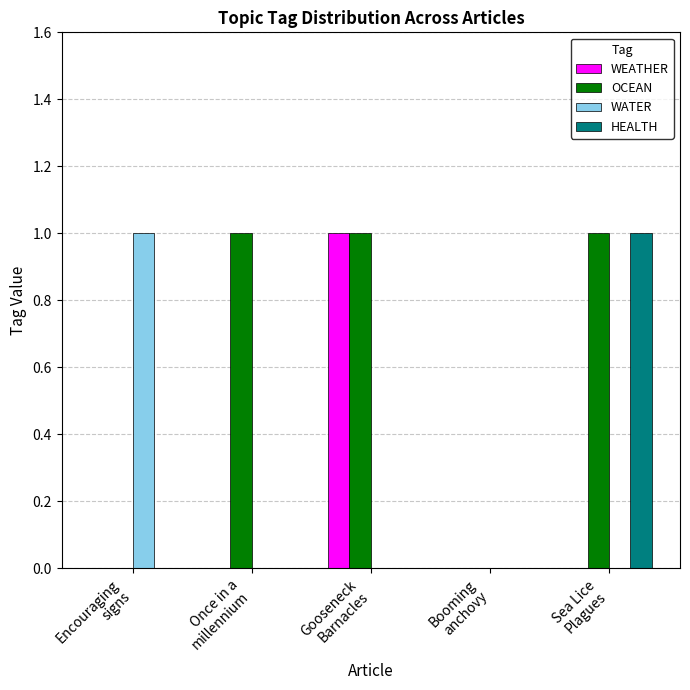

The OCEAN series shows 0 at Encouraging
signs. True or false?

True